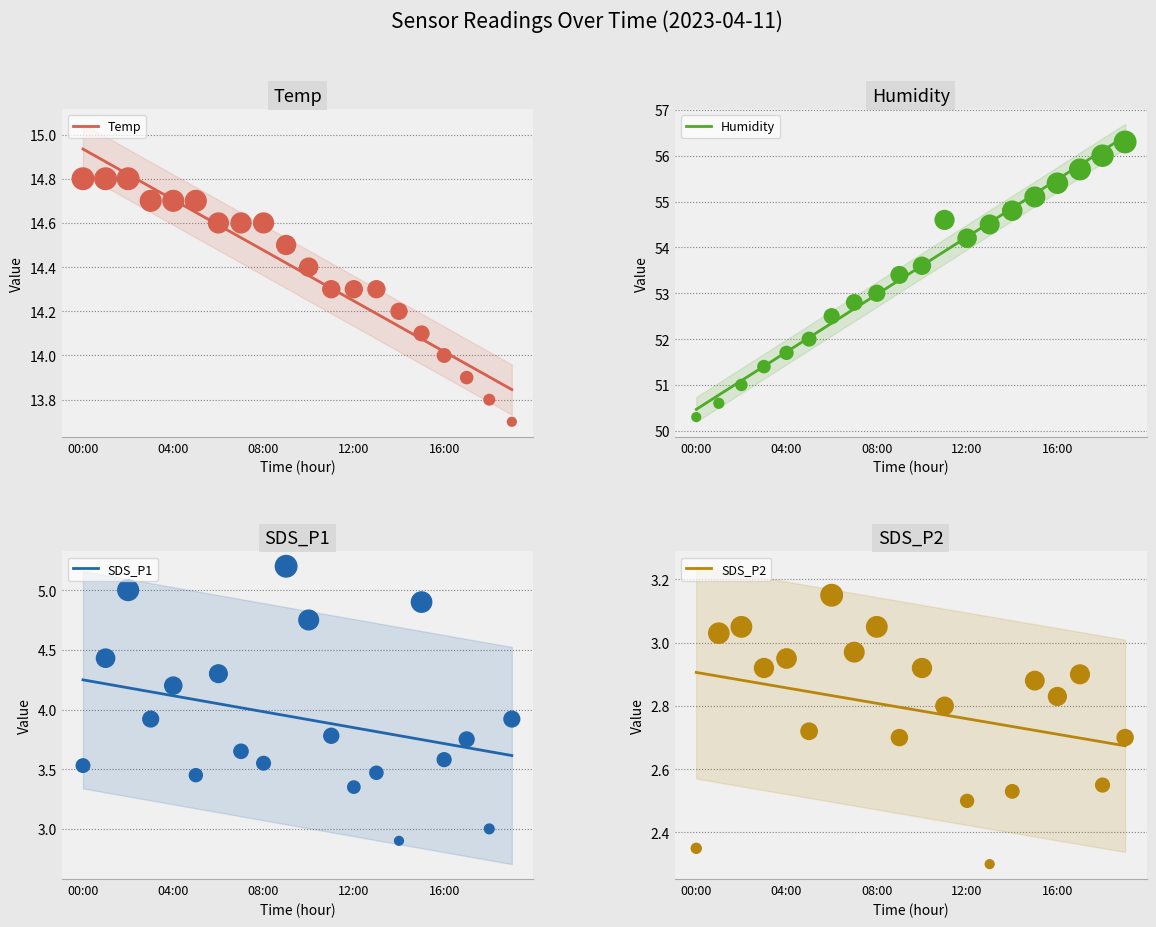

At which category is the sum across all series the highest?

19